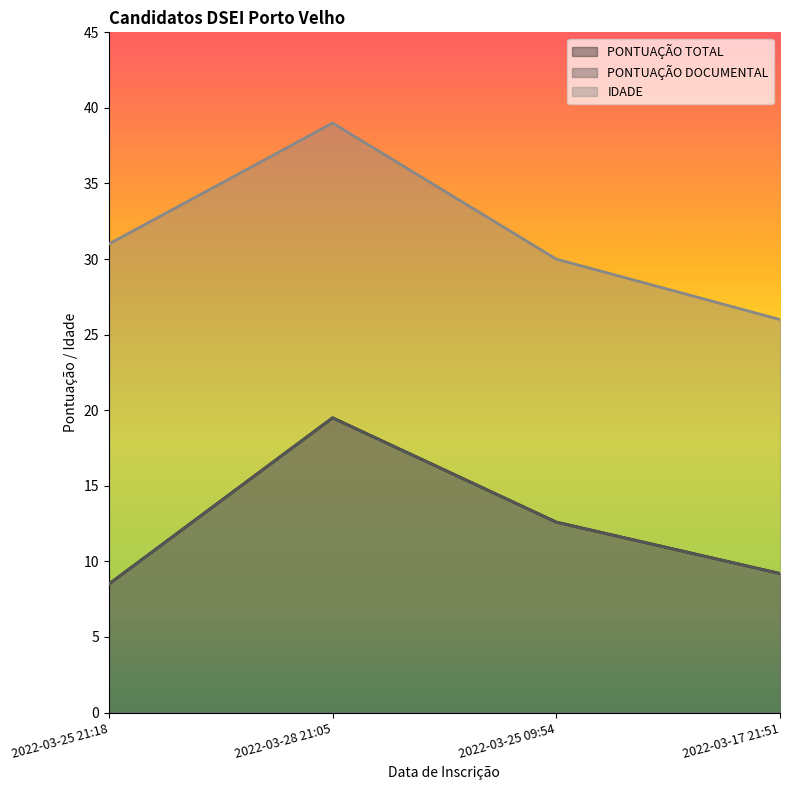

Which series has the widest spread of values?

IDADE